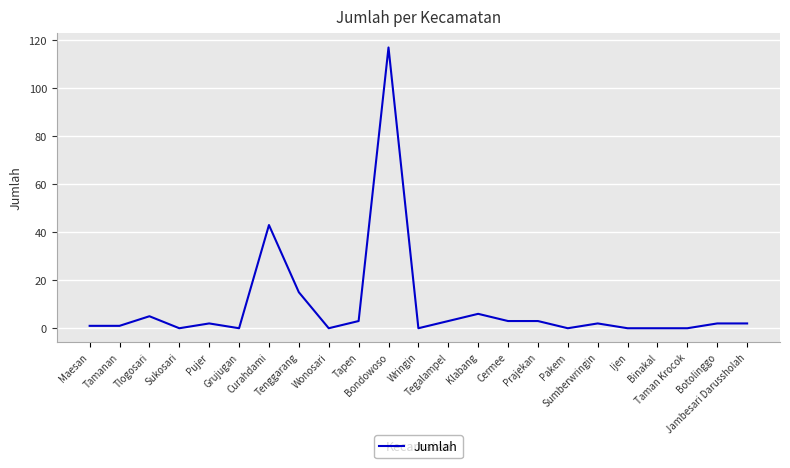

What is the average value?

9